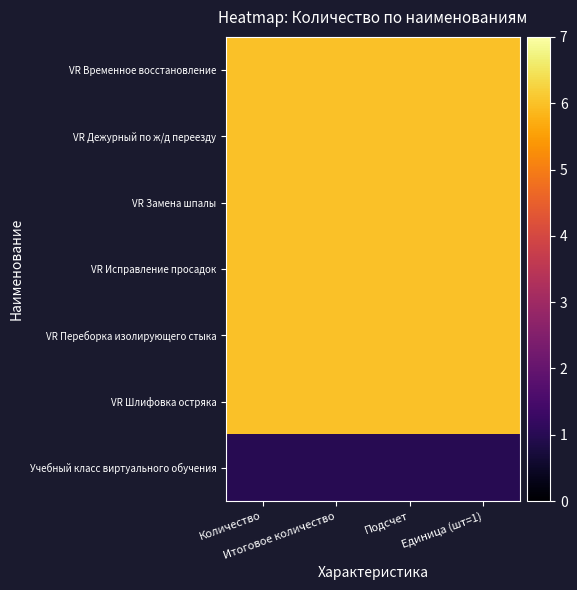

Which series has the largest total across all categories?

VR Временное восстановление